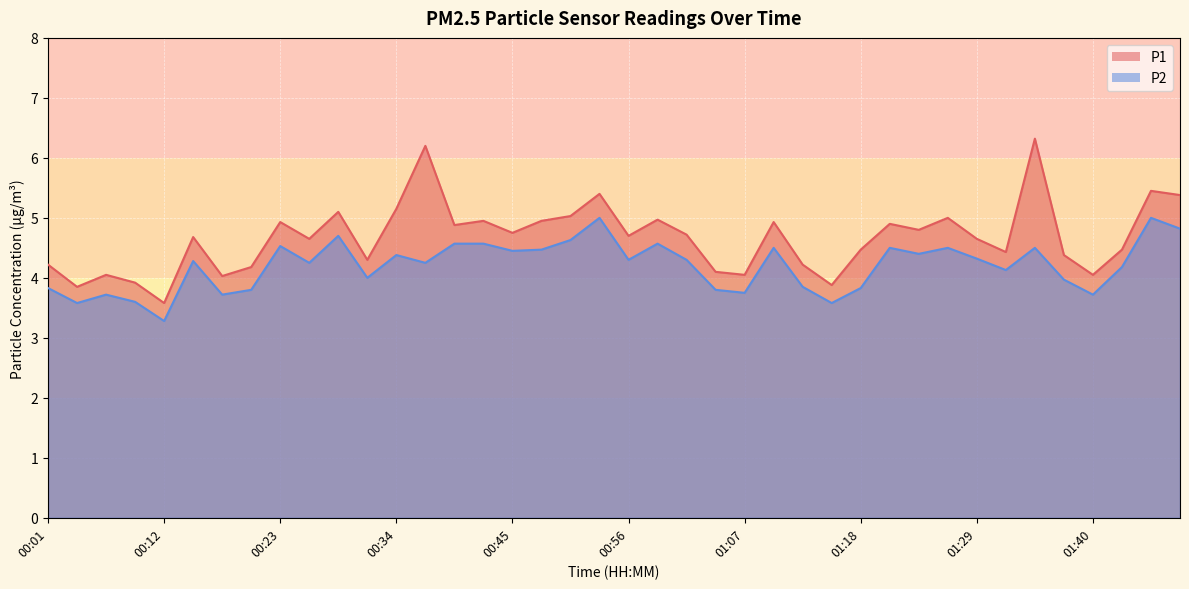

What is the sum of all P1 values?

186.7